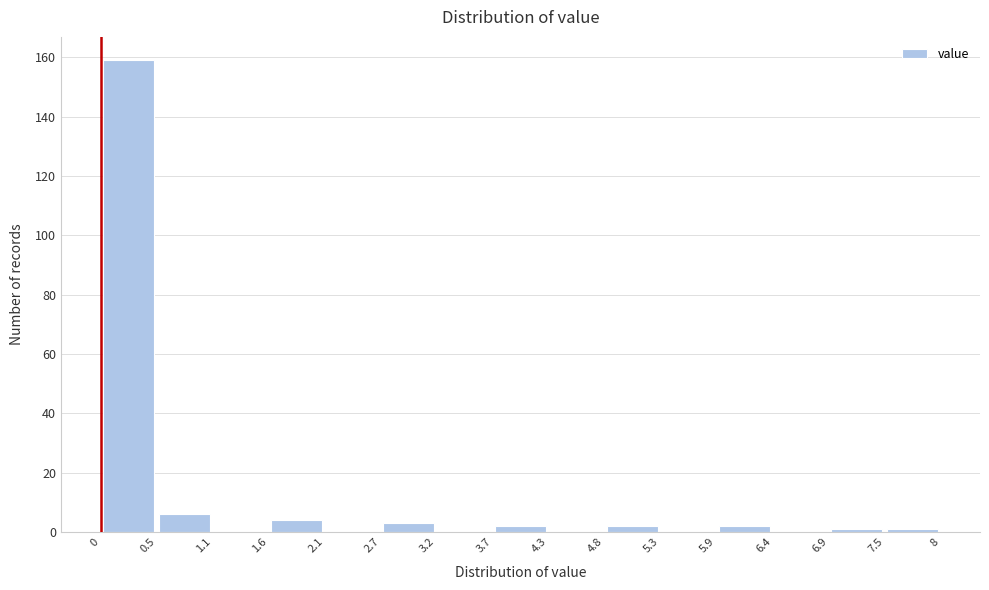

Reading left to right, list every bar in this chart as the range it spans on the x-axis followed by its height. The values are not printed on the chart, so give them approximately, as read against the axis.

0 to 0.5: 160
0.5 to 1.1: 6
1.1 to 1.6: 0
1.6 to 2.1: 4
2.1 to 2.7: 0
2.7 to 3.2: 4
3.2 to 3.7: 0
3.7 to 4.3: 2
4.3 to 4.8: 0
4.8 to 5.3: 2
5.3 to 5.9: 0
5.9 to 6.4: 2
6.4 to 6.9: 0
6.9 to 7.5: under 2
7.5 to 8: under 2